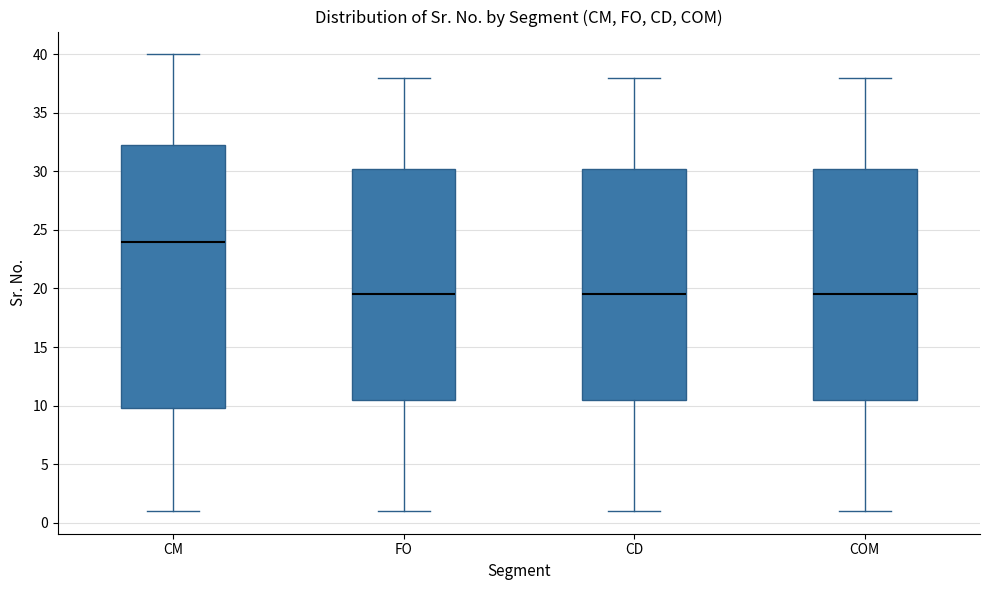

Which box is the tallest, from its lower edge to its upper edge?

CM